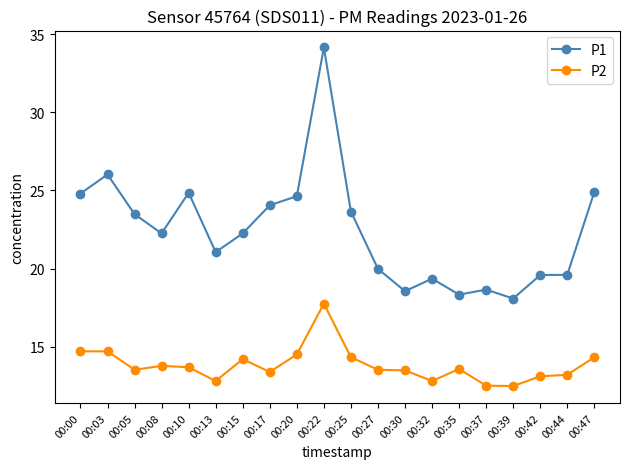

At which label does P1 reach its peak?

00:22